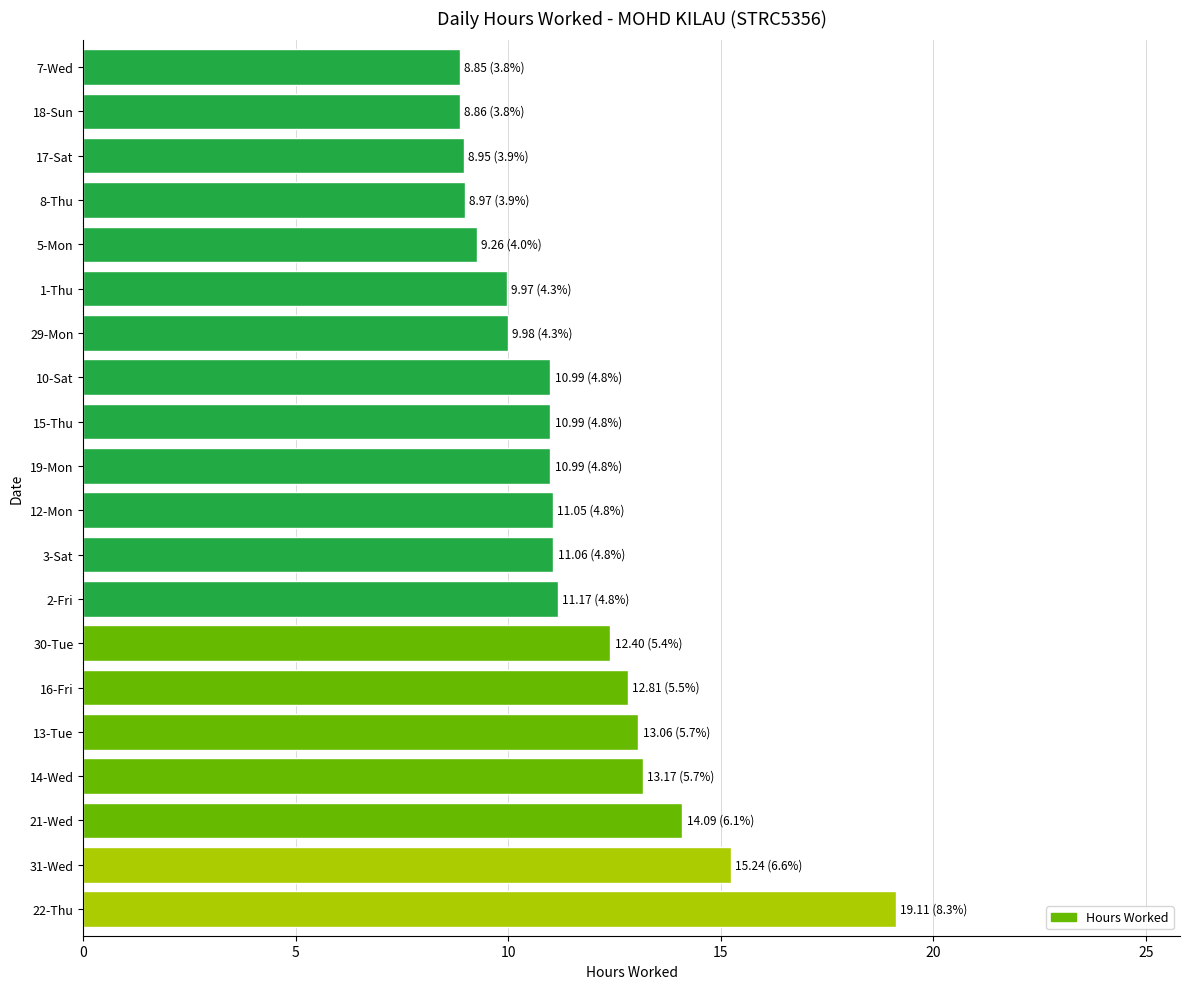

Is it true that the value at 19-Mon is 11.0?

True